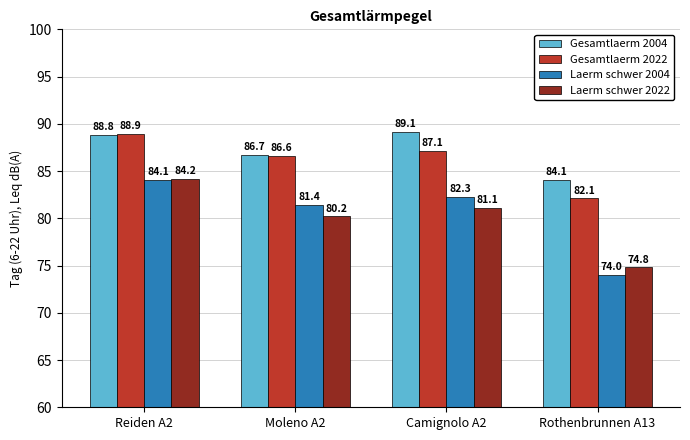

What is the average value of the Gesamtlaerm 2004 series?

87.2